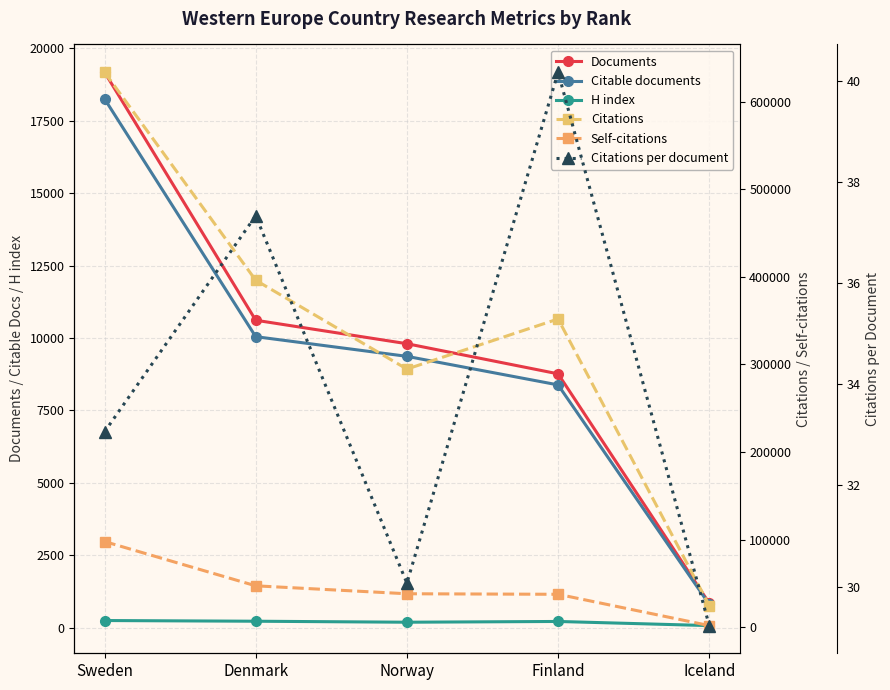

At which label does Citations per document first exceed 33?

Sweden